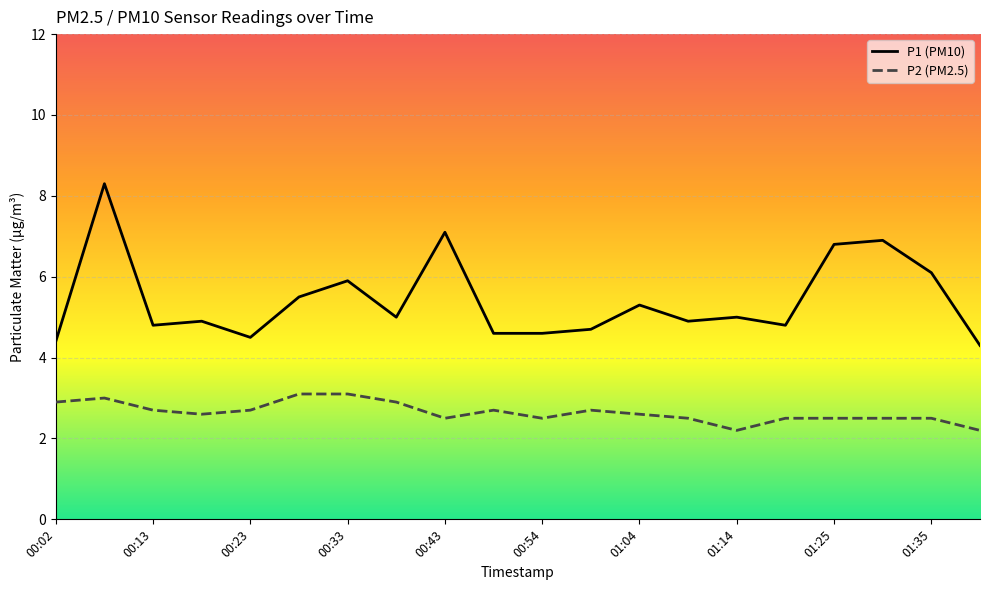

Which series has the largest total across all categories?

P1 (PM10)